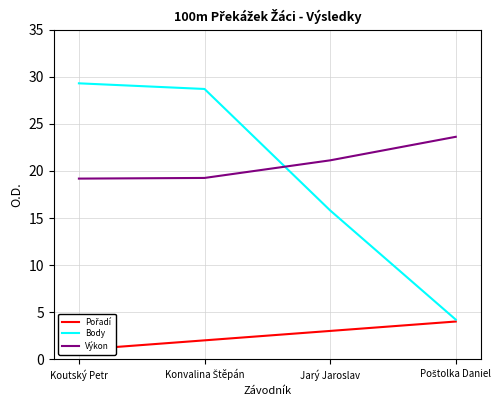

What position from the left is Koutský Petr?

1